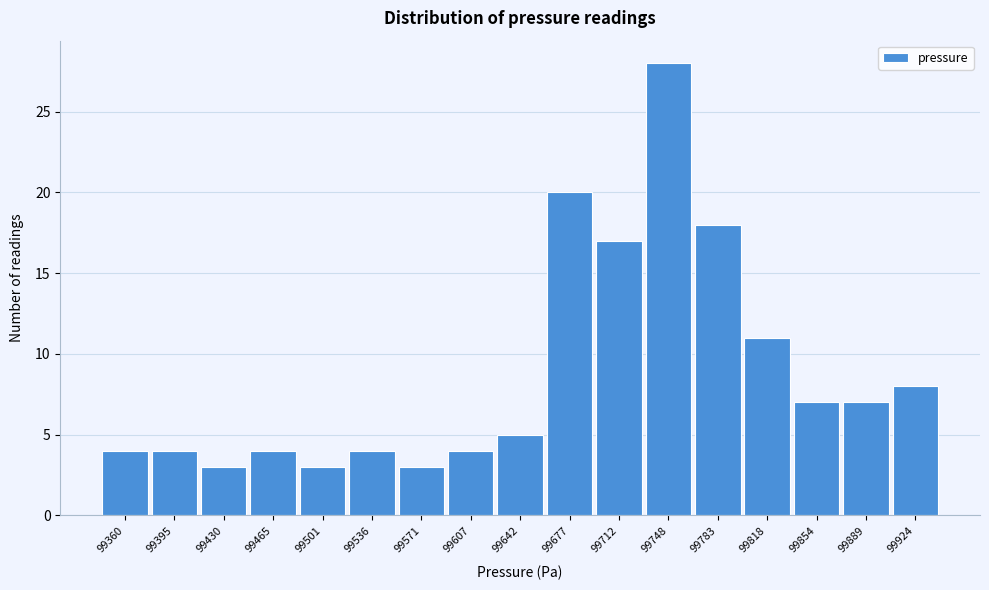

Reading right to left, list all the values displayed in this chart.

99924=8	99889=7	99854=7	99818=11	99783=18	99748=28	99712=17	99677=20	99642=5	99607=4	99571=3	99536=4	99501=3	99465=4	99430=3	99395=4	99360=4